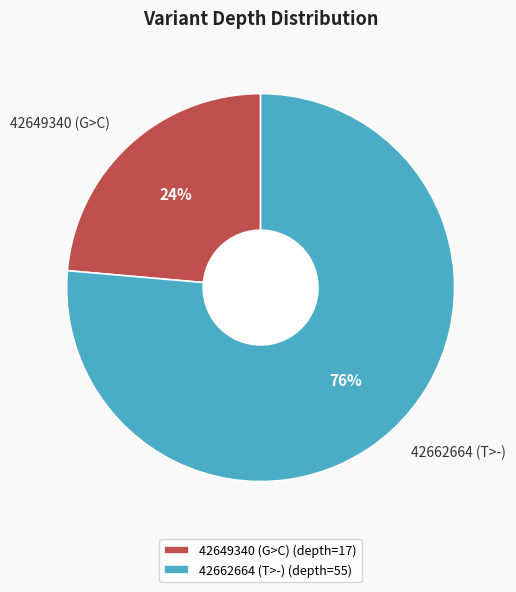

Rank the categories by value from highest to lowest.

42662664 (T>-), 42649340 (G>C)